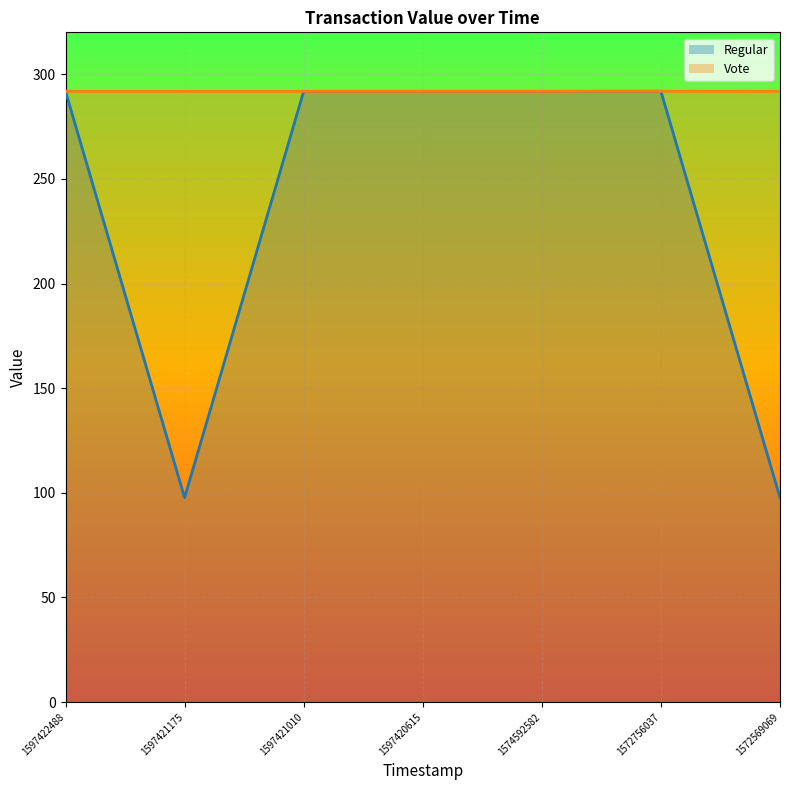

True or false: Regular has a value of 520.5 at 1597420615.

False